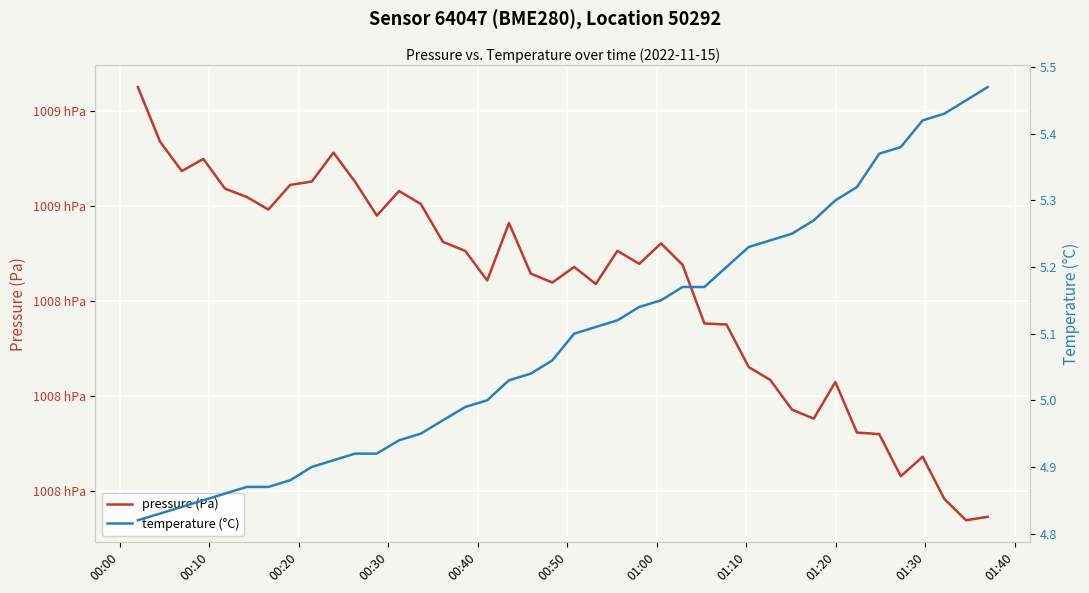

Is the value of pressure (Pa) at 20 greater than the value of temperature (°C) at 00:00?

Yes